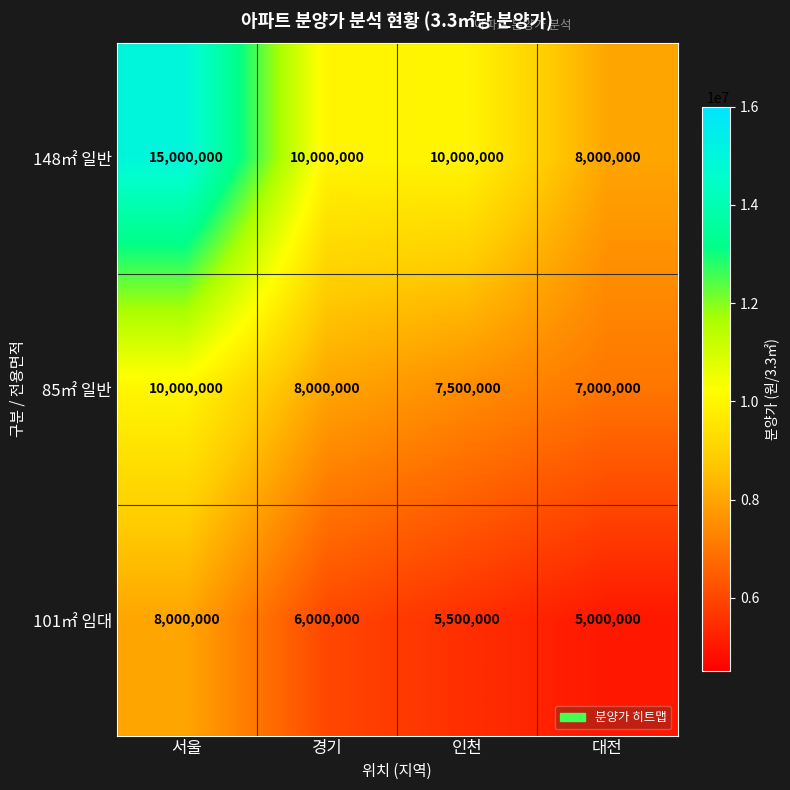

Rank the series by their average value, from lowest to highest.

101㎡ 임대, 85㎡ 일반, 148㎡ 일반